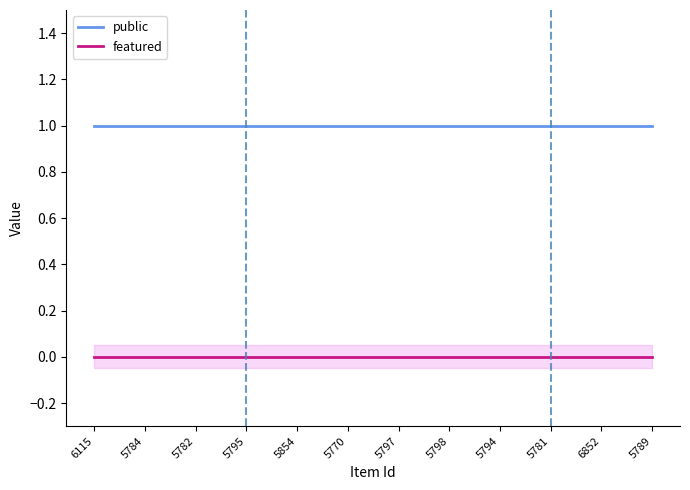

Reading left to right, transcribe all the data shown in this chart.

public: 6115=1	5784=1	5782=1	5795=1	5854=1	5770=1	5797=1	5798=1	5794=1	5781=1	6852=1	5789=1
featured: 6115=0	5784=0	5782=0	5795=0	5854=0	5770=0	5797=0	5798=0	5794=0	5781=0	6852=0	5789=0